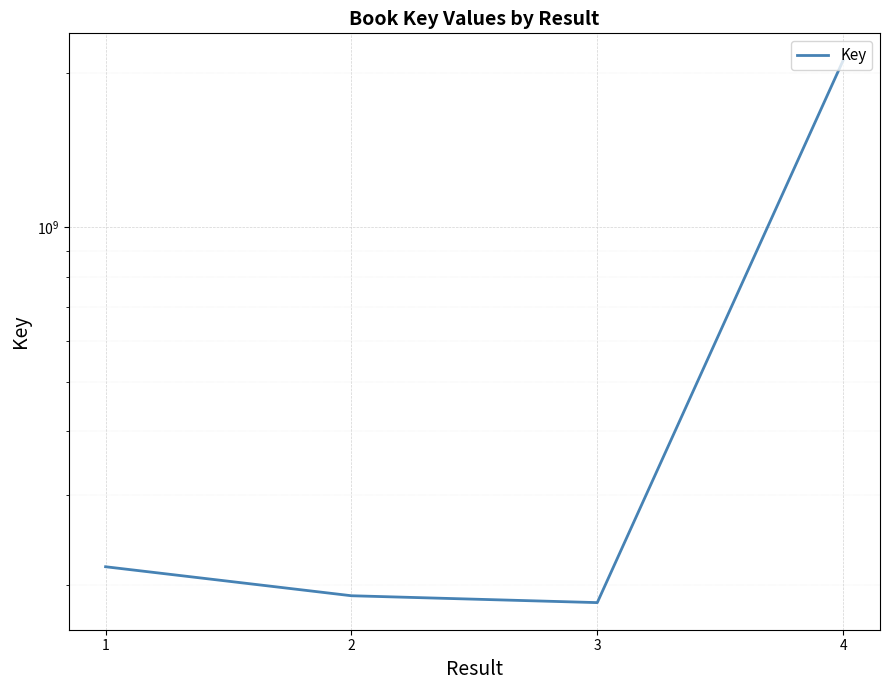

Which category has the highest value across all series?

4